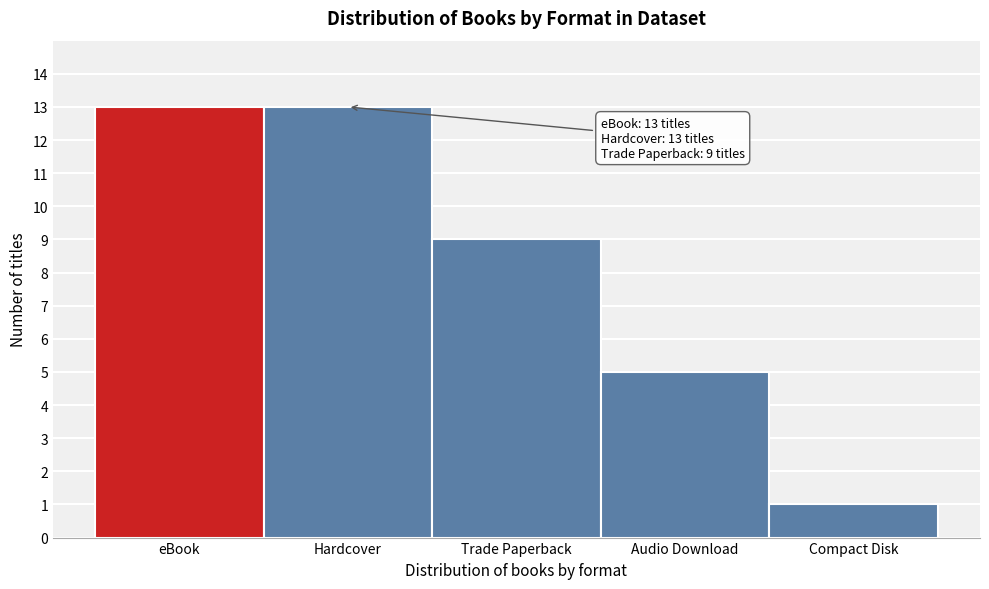

Reading right to left, list all the values displayed in this chart.

Compact Disk=1	Audio Download=5	Trade Paperback=9	Hardcover=13	eBook=13